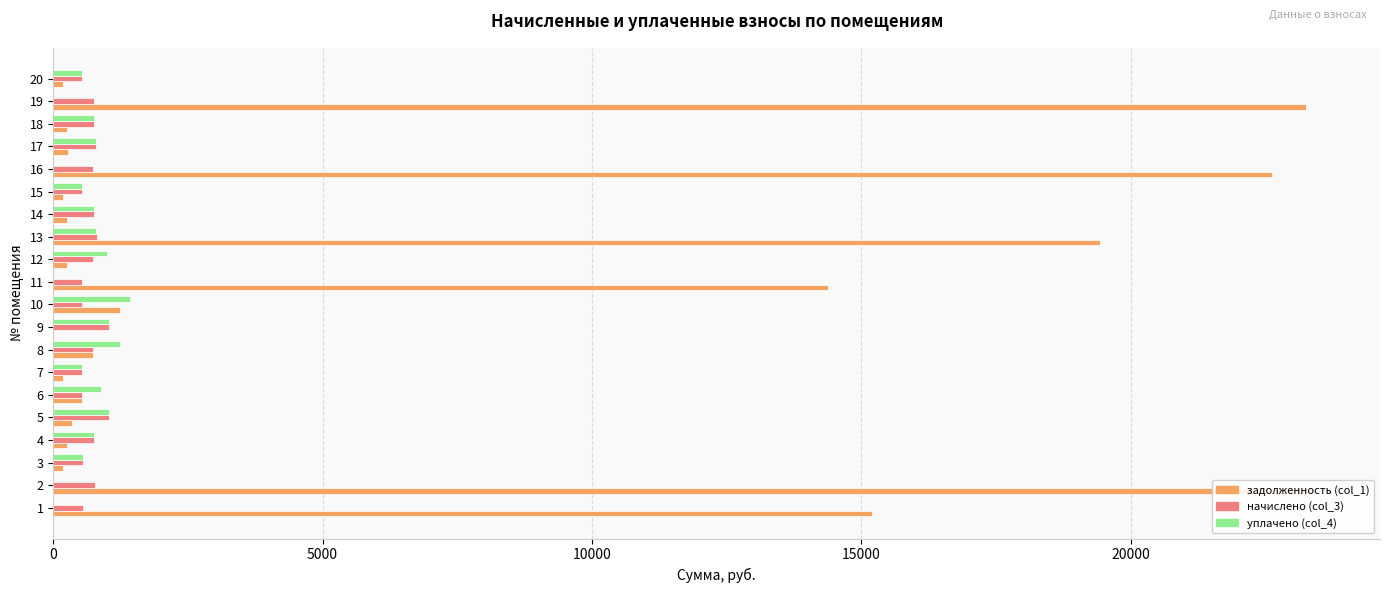

What is the lowest value of the начислено (col_3) series?

529.9